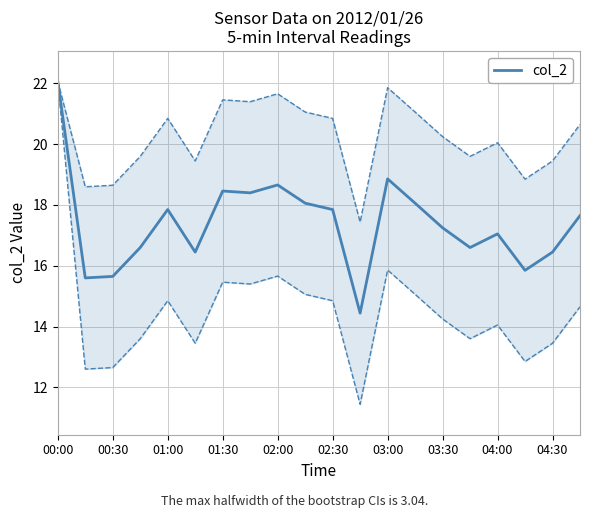

At which category does the chart reach its minimum across all series?

11